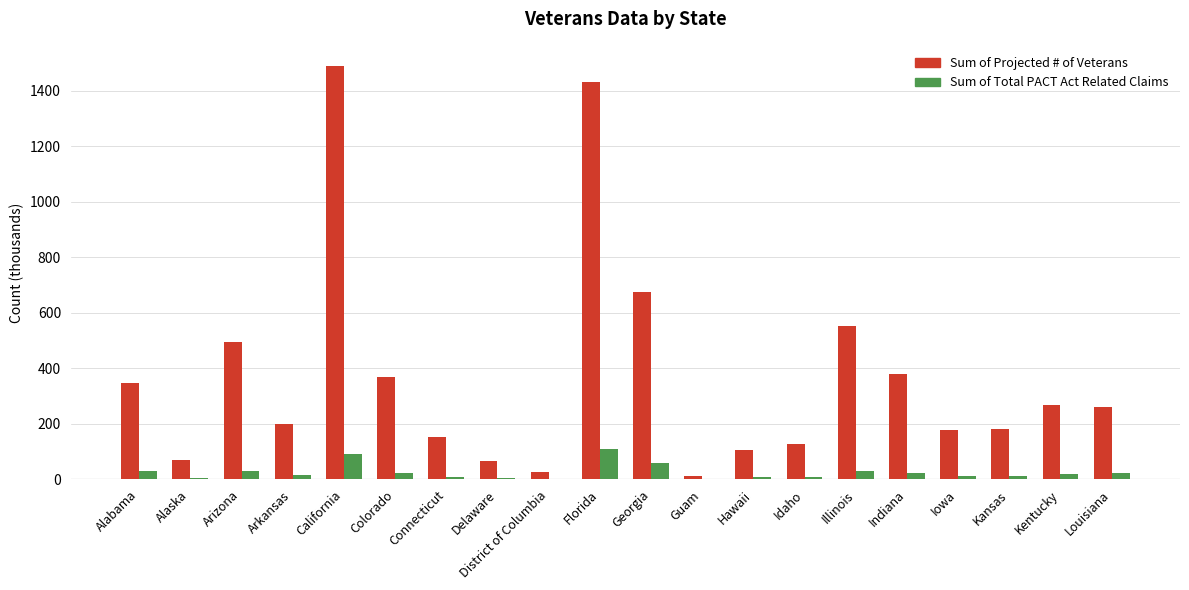

What is the highest value of the Sum of Projected # of Veterans series?

1487.2